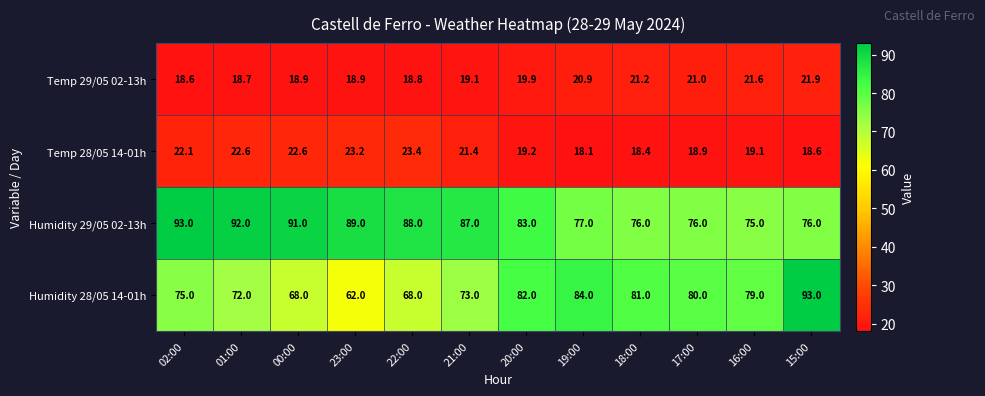

True or false: Humidity 29/05 02-13h has a value of 58.7 at 23:00.

False